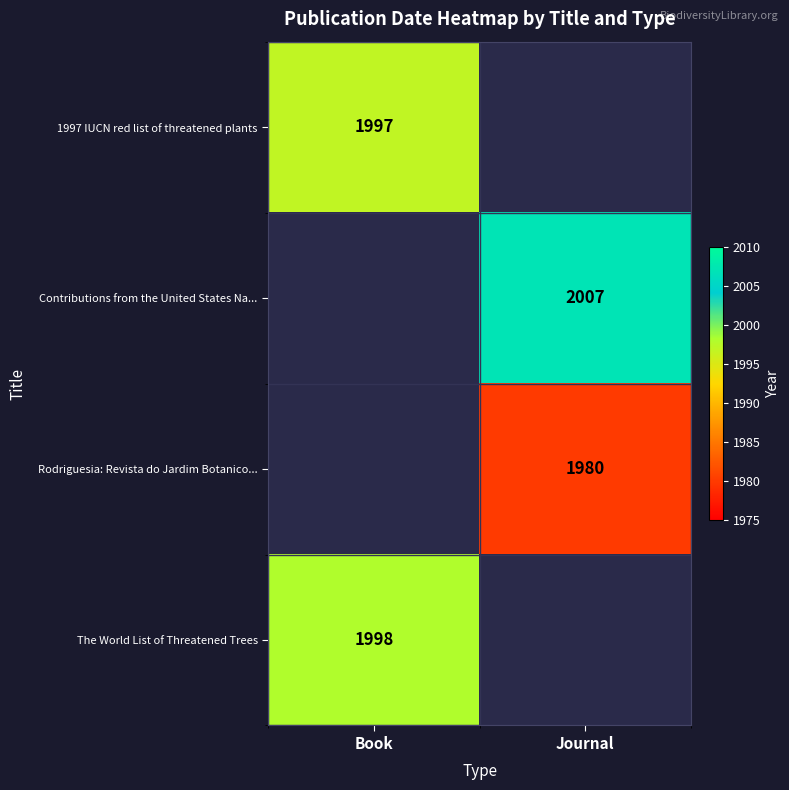

The value of 1997 IUCN red list of threatened plants at Book is 1997. True or false?

True